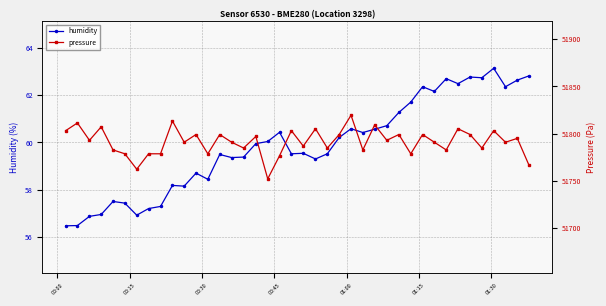

What is the value of the humidity point at the 8th from the left?

57.2